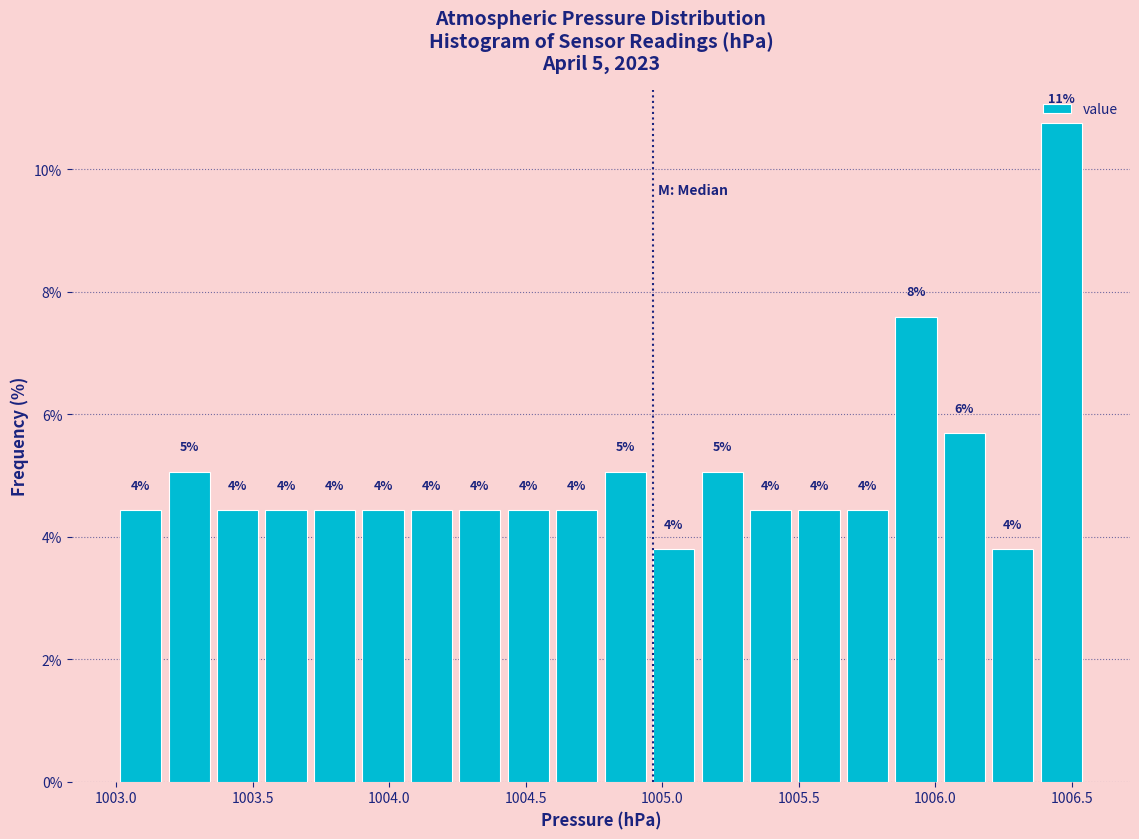

Read against the x-axis, roughly where is the centre of the tallest bar?

1006.45